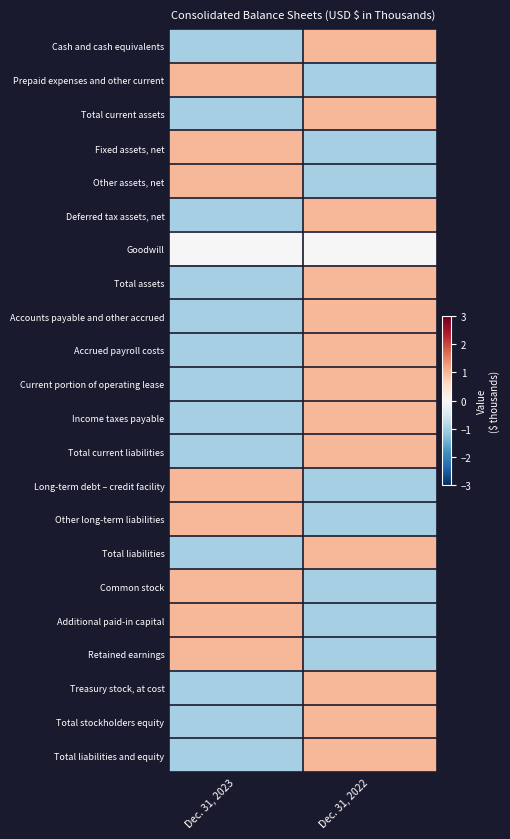

What is the minimum value shown in the chart?

-1